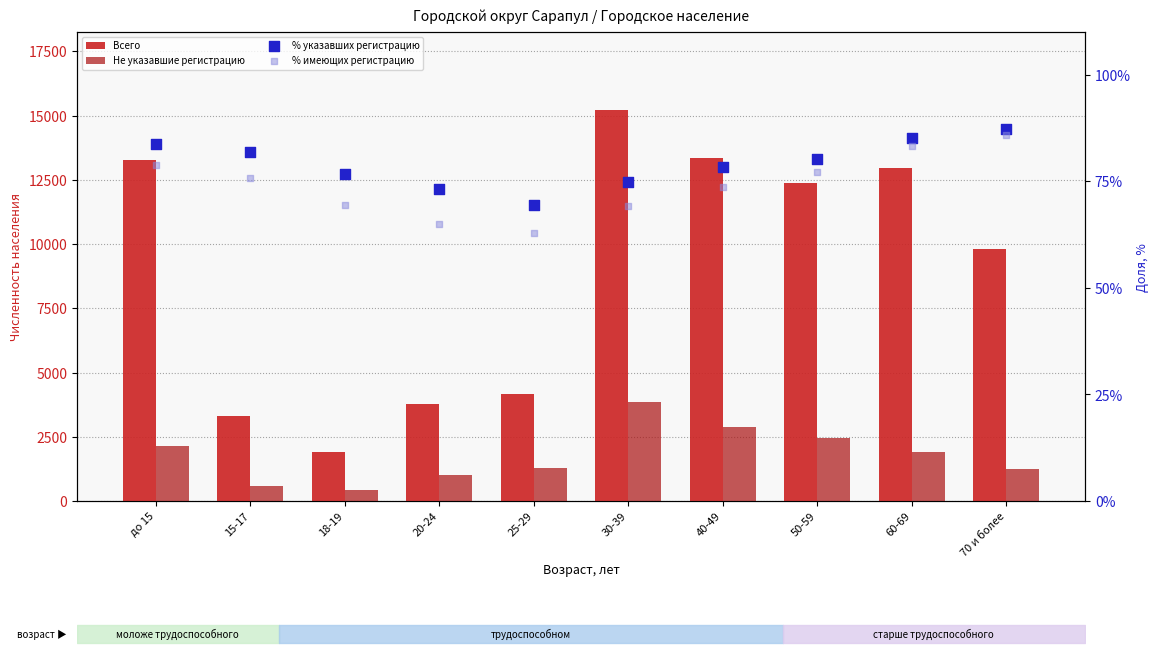

Which series has the largest total across all categories?

Всего